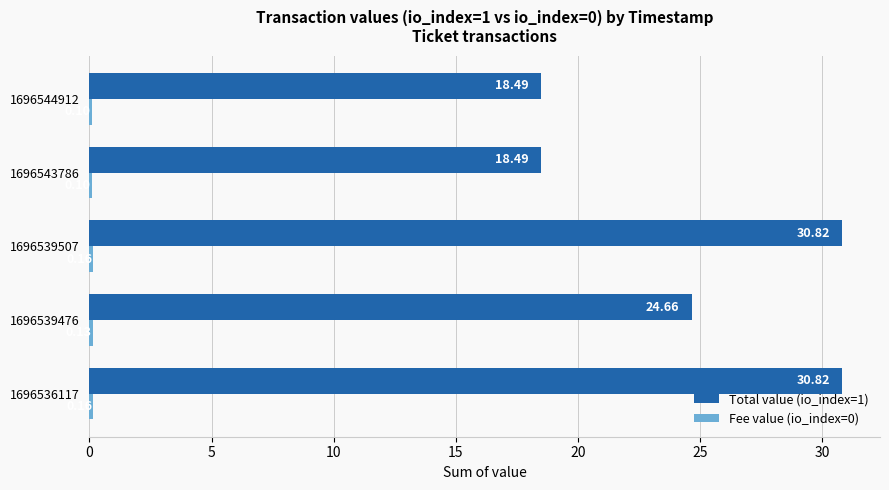

What is the sum of all Total value (io_index=1) values?

123.3